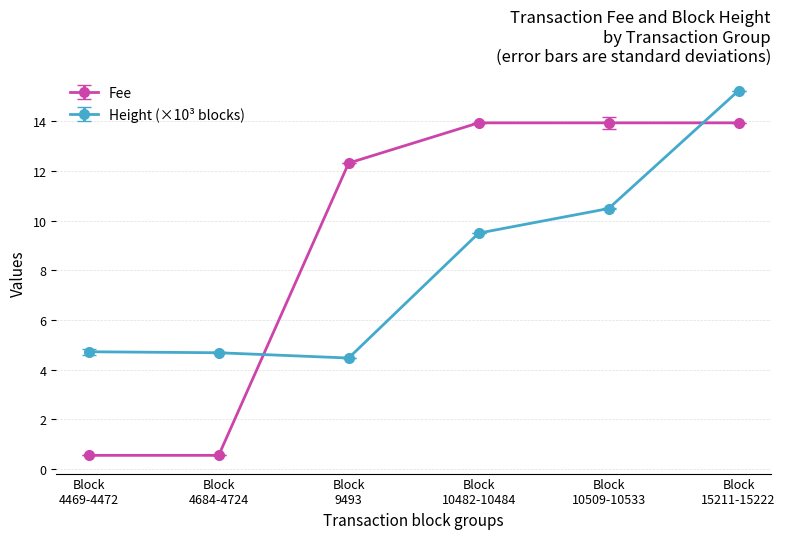

Which series has the widest spread of values?

Fee